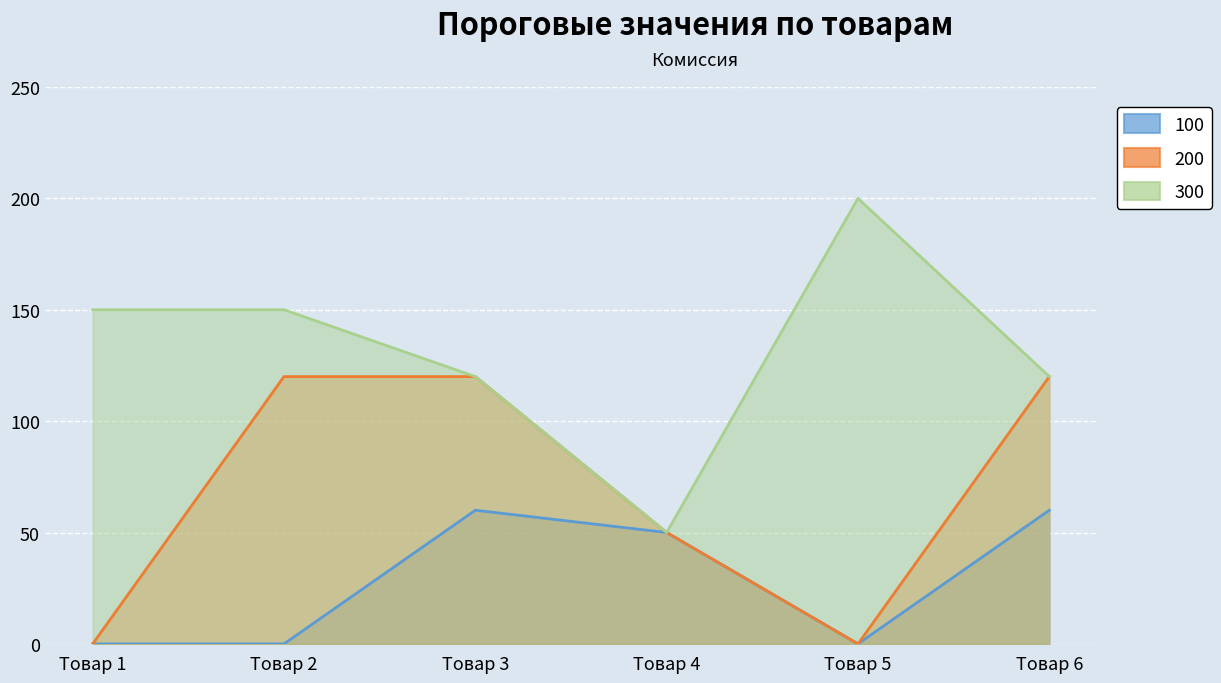

Reading left to right, what are all the values shown in this chart?

100: 0	0	60	50	0	60
200: 0	120	120	50	0	120
300: 150	150	120	50	200	120